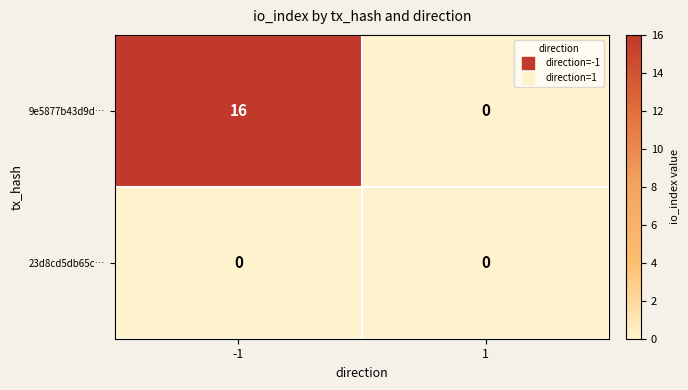

Count the number of data series in this chart.

2